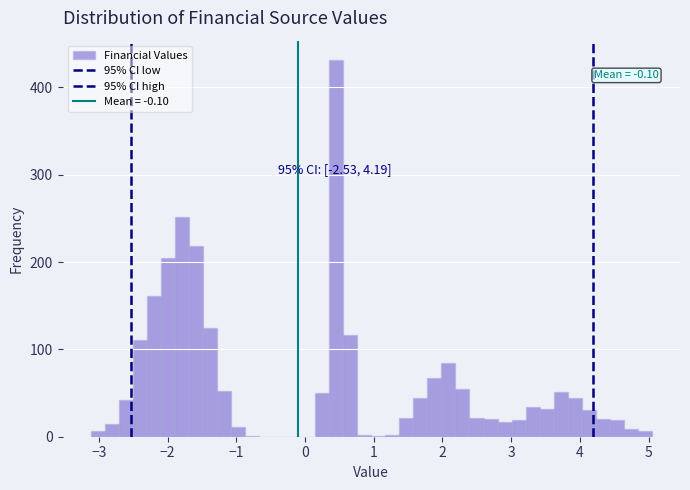

Read against the x-axis, roughly where is the centre of the tallest bar?

0.5